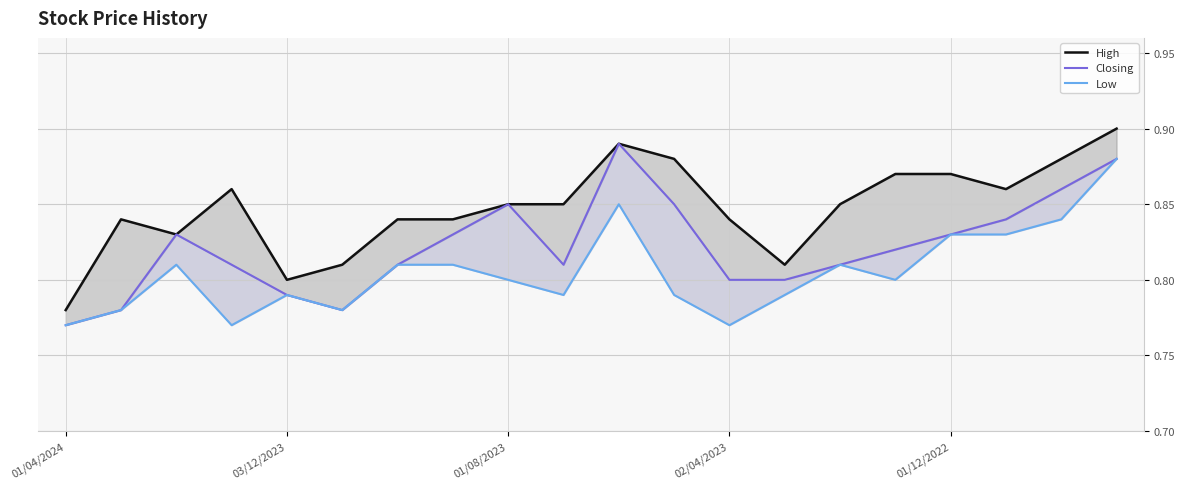

What is the difference between the second highest and minimum values in the Closing series?

0.1